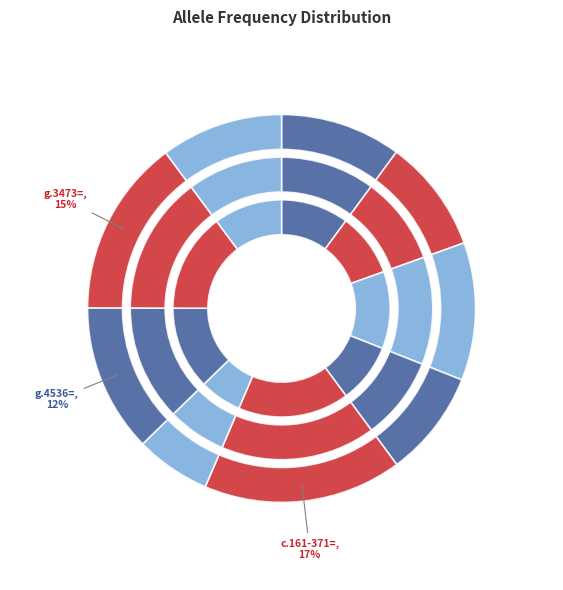

To the nearest percent, what is the difference between the largest and smallest slice percentages?

10%